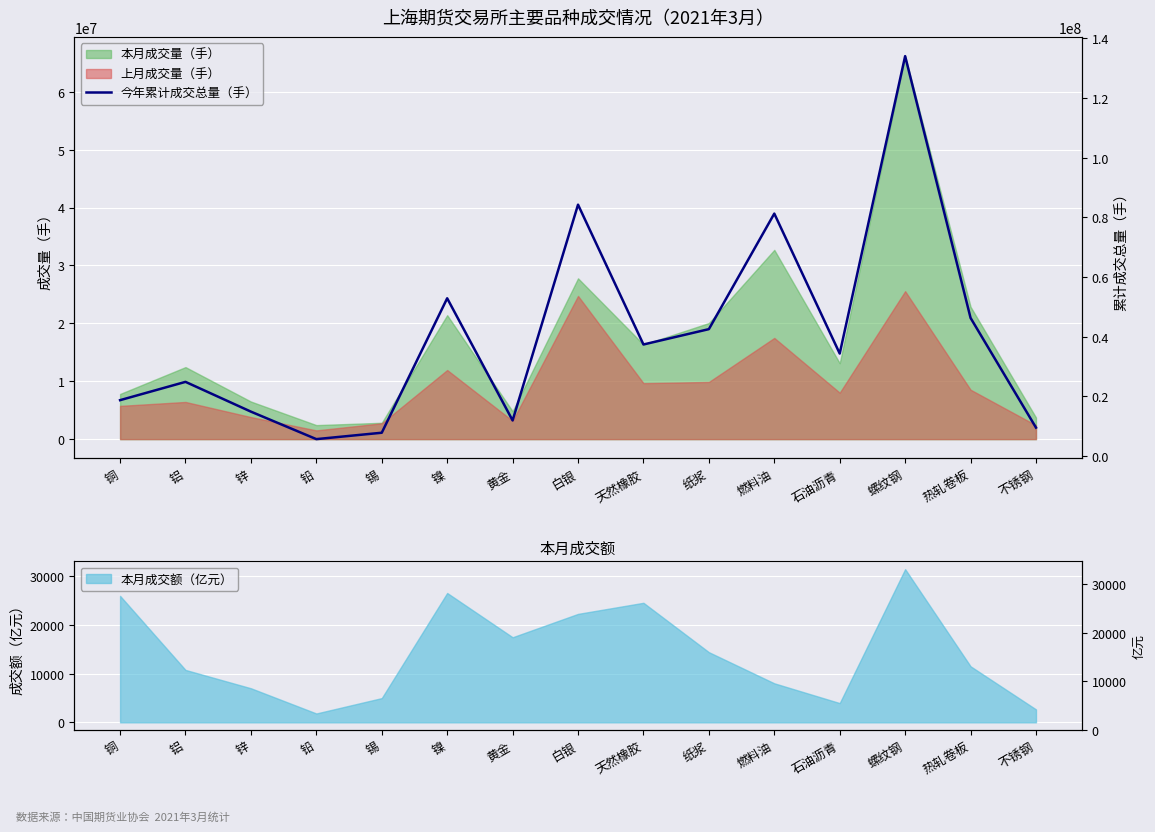

Approximately how many times larger is the value at 螺纹钢 compared to 天然橡胶?

3.6